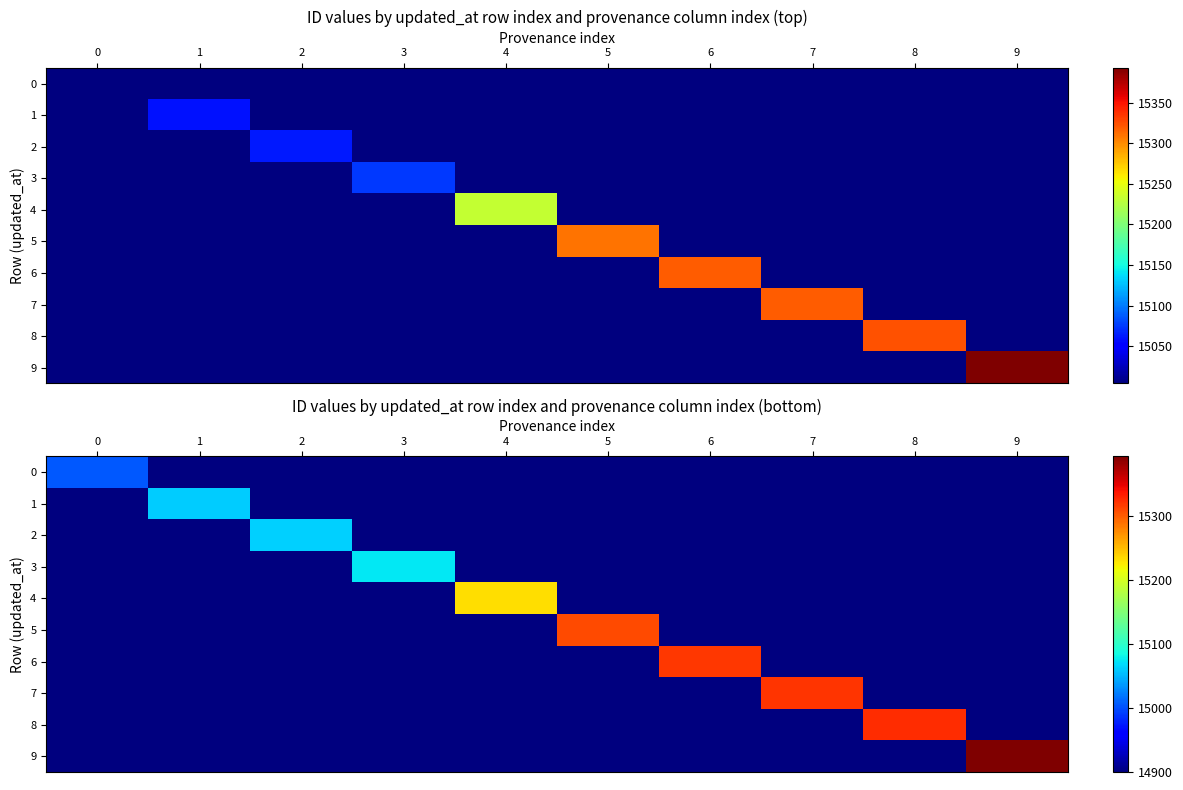

The 8 series shows 14900 at 2. True or false?

True